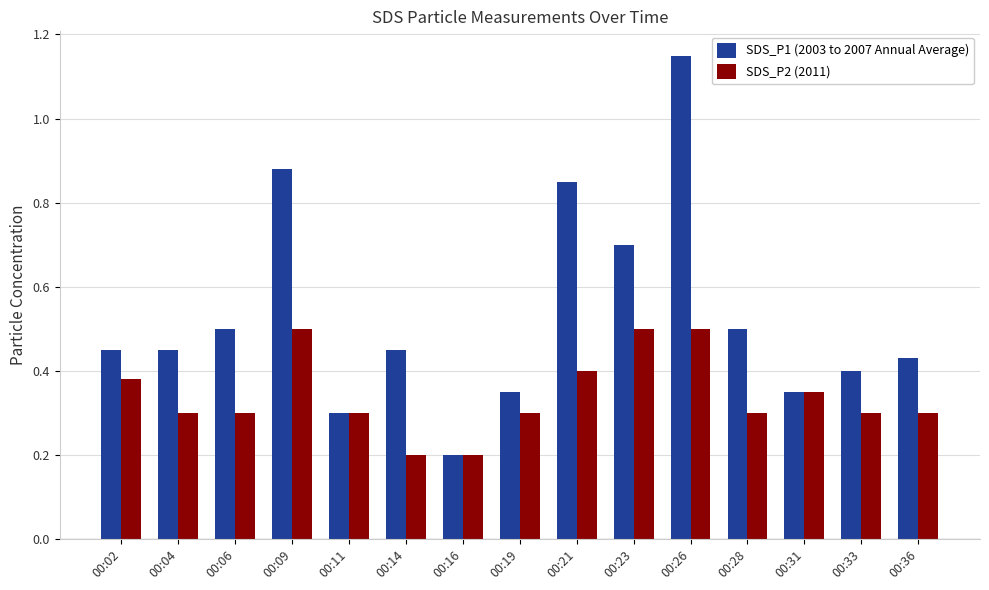

What is the sum of all SDS_P2 (2011) values?

5.1